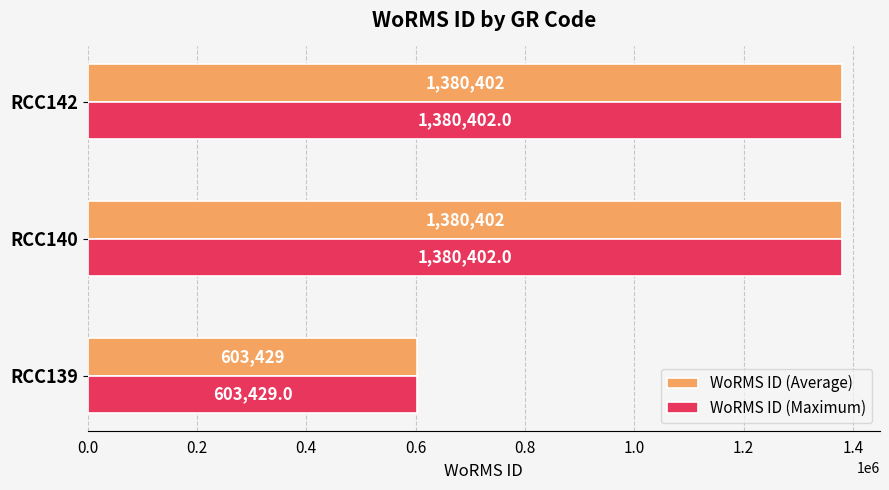

What is the minimum value for WoRMS ID (Average)?

603429